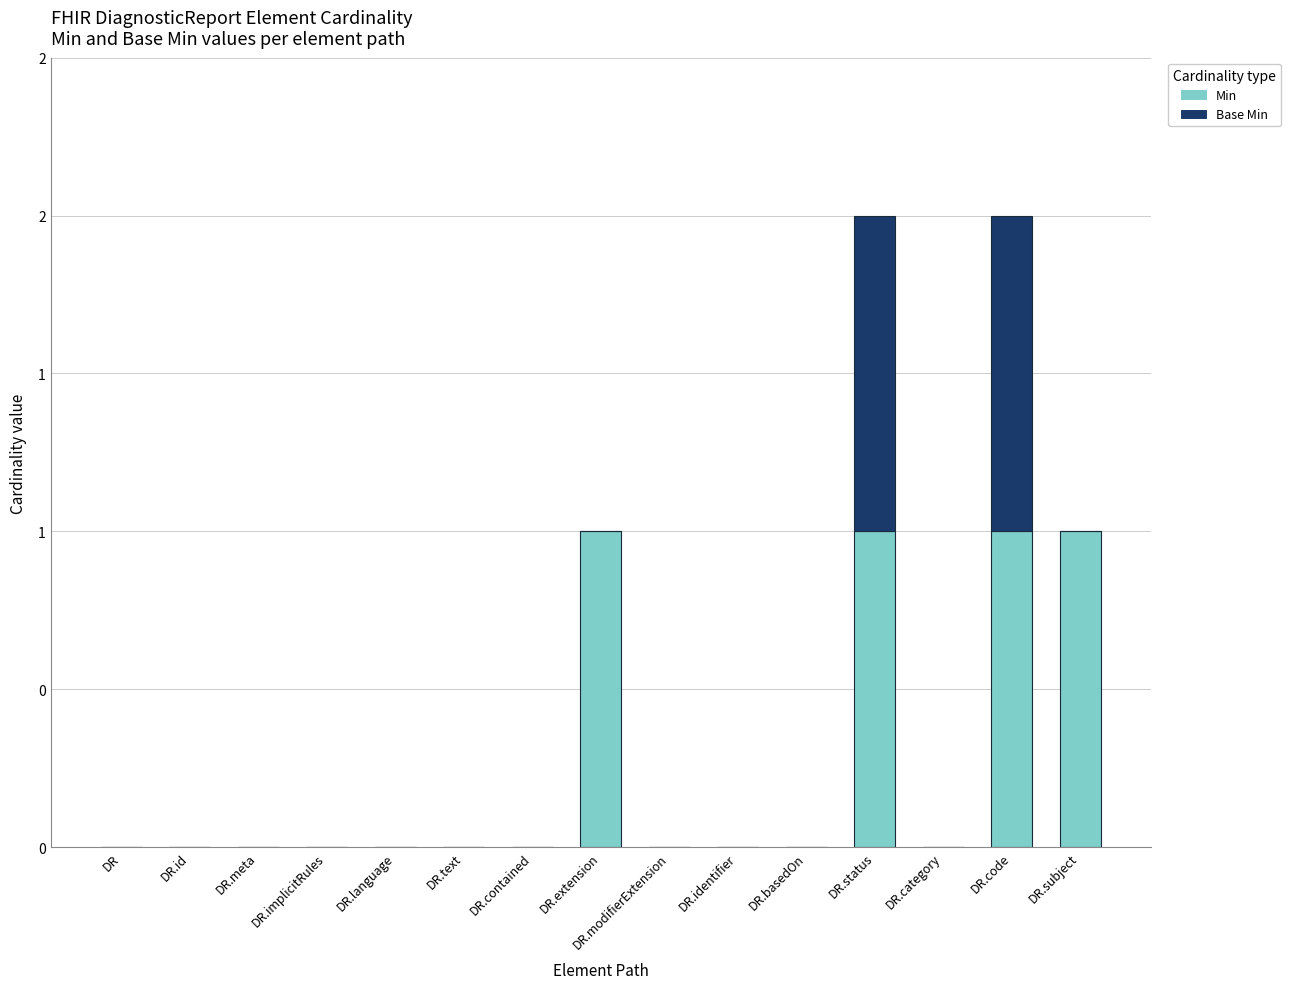

Which has a higher value, DR.modifierExtension or DR.contained?

DR.modifierExtension